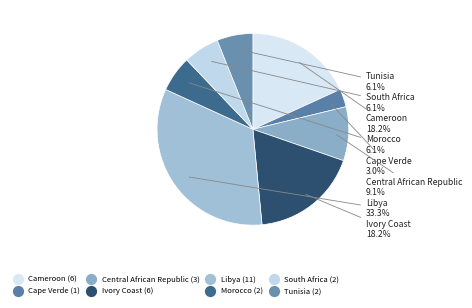

What is the largest slice in the pie chart?

Libya